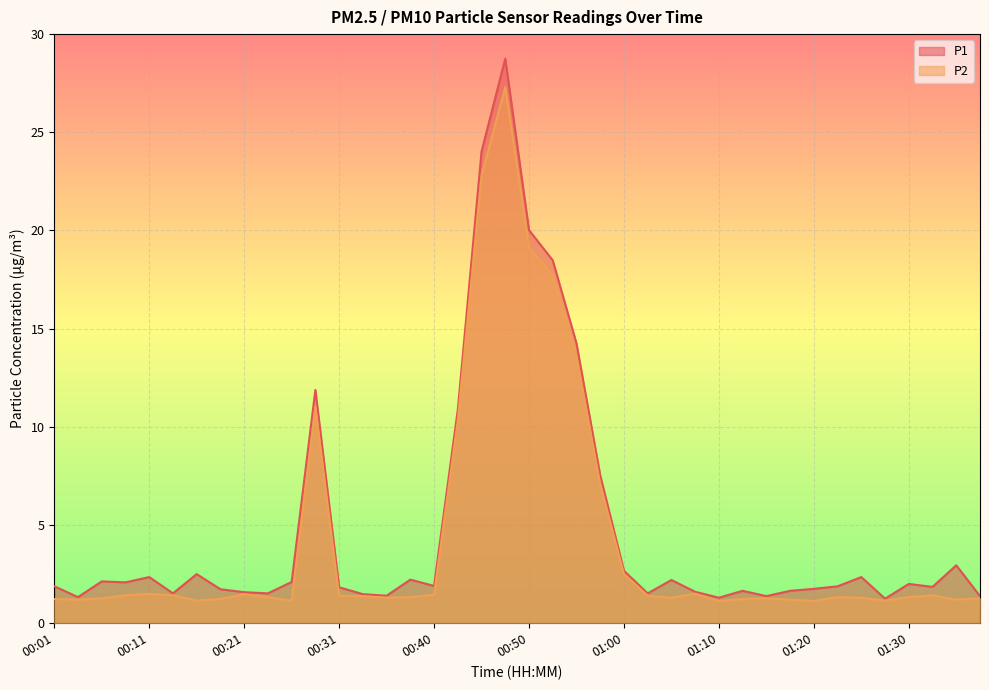

At which category does P2 reach its first local peak?

00:11